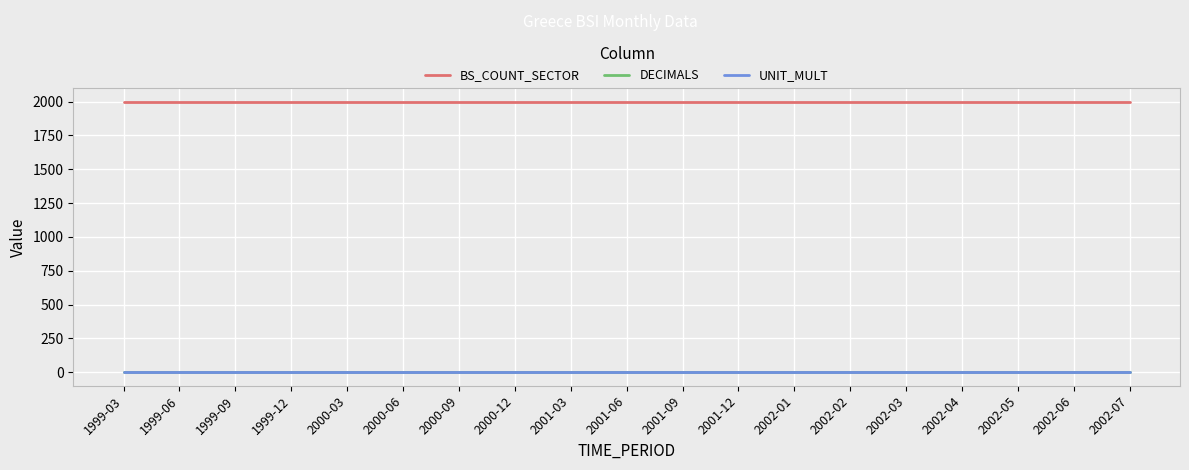

Is it true that BS_COUNT_SECTOR equals 1248 at 1999-12?

False